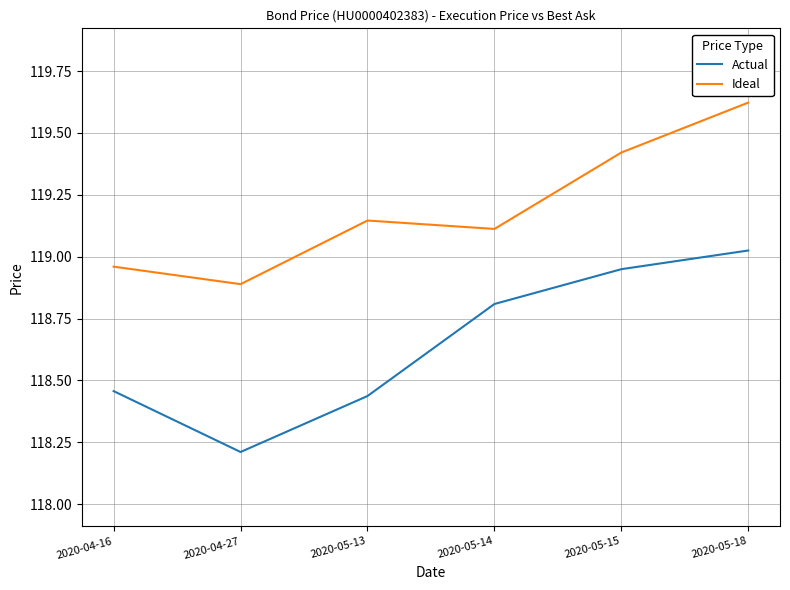

Where does the Ideal series first go above 119?

2020-05-13